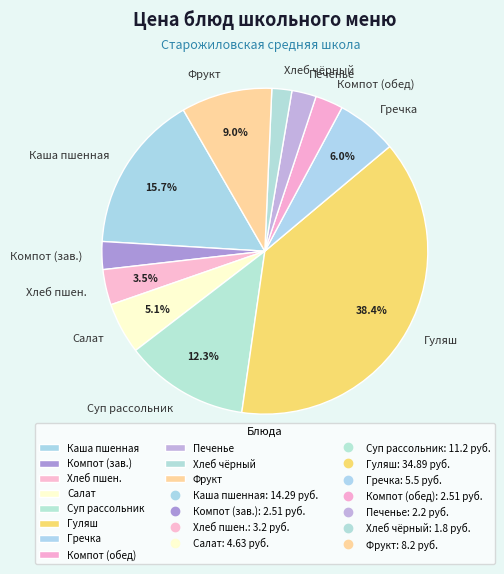

Which has a higher value, Каша пшенная or Гуляш?

Гуляш